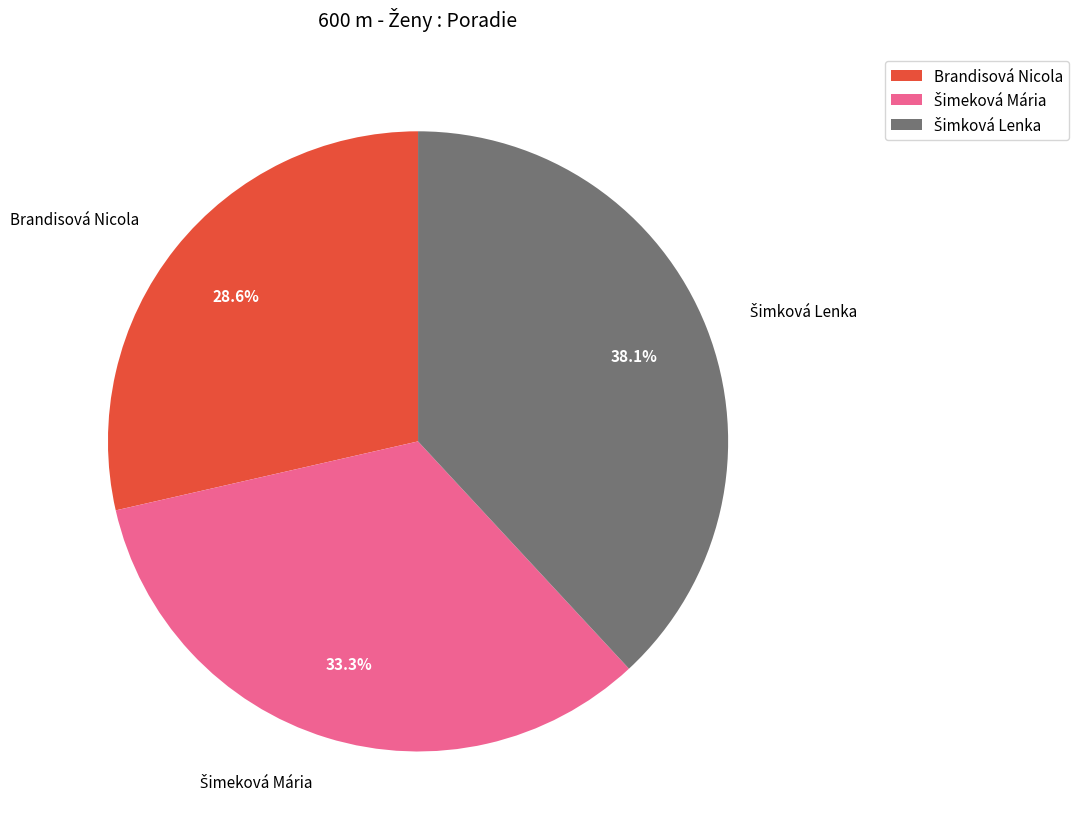

What is the smallest slice in the pie chart?

Brandisová Nicola